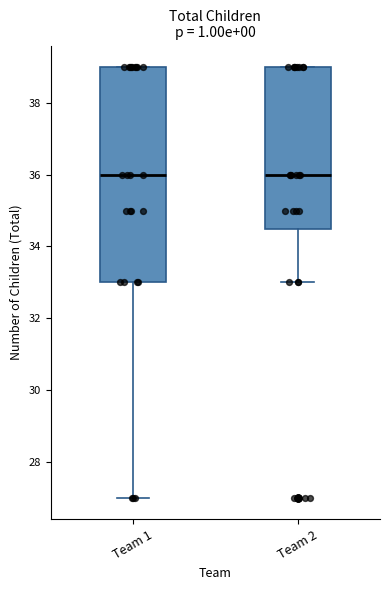

Which box is the tallest, from its lower edge to its upper edge?

Team 1